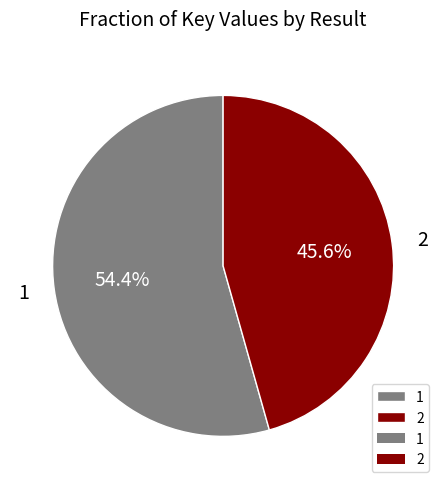

Is the sum of 2 and 1 greater than half?

Yes